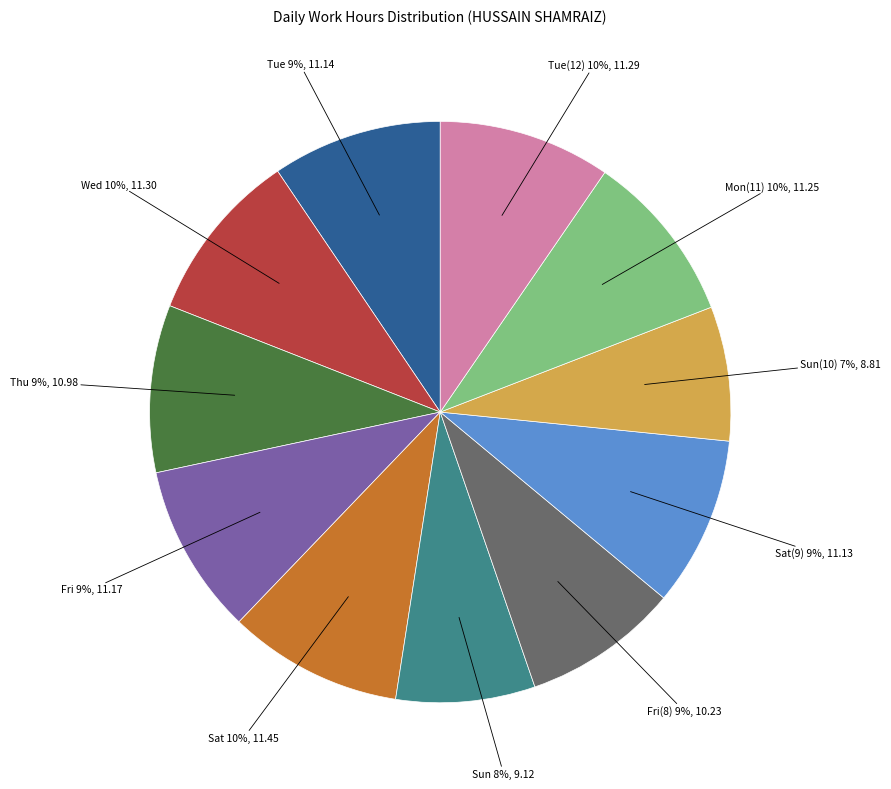

To the nearest percent, what is the average slice percentage?

9%